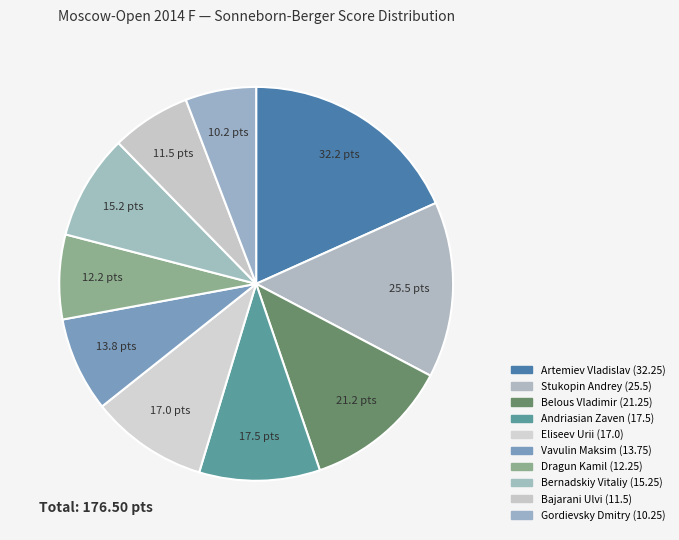

How many segments does this pie chart have?

10